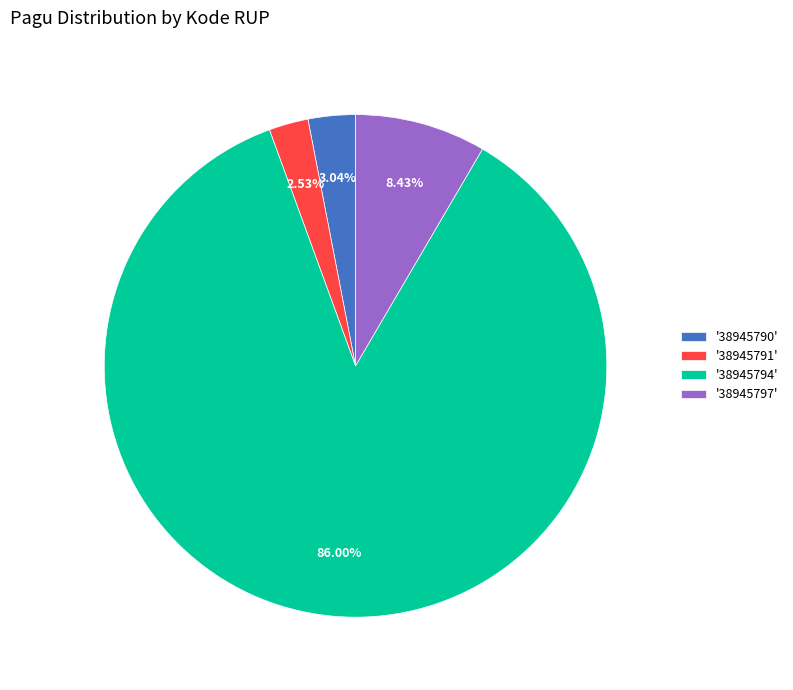

Which slice is the smallest?

'38945791'